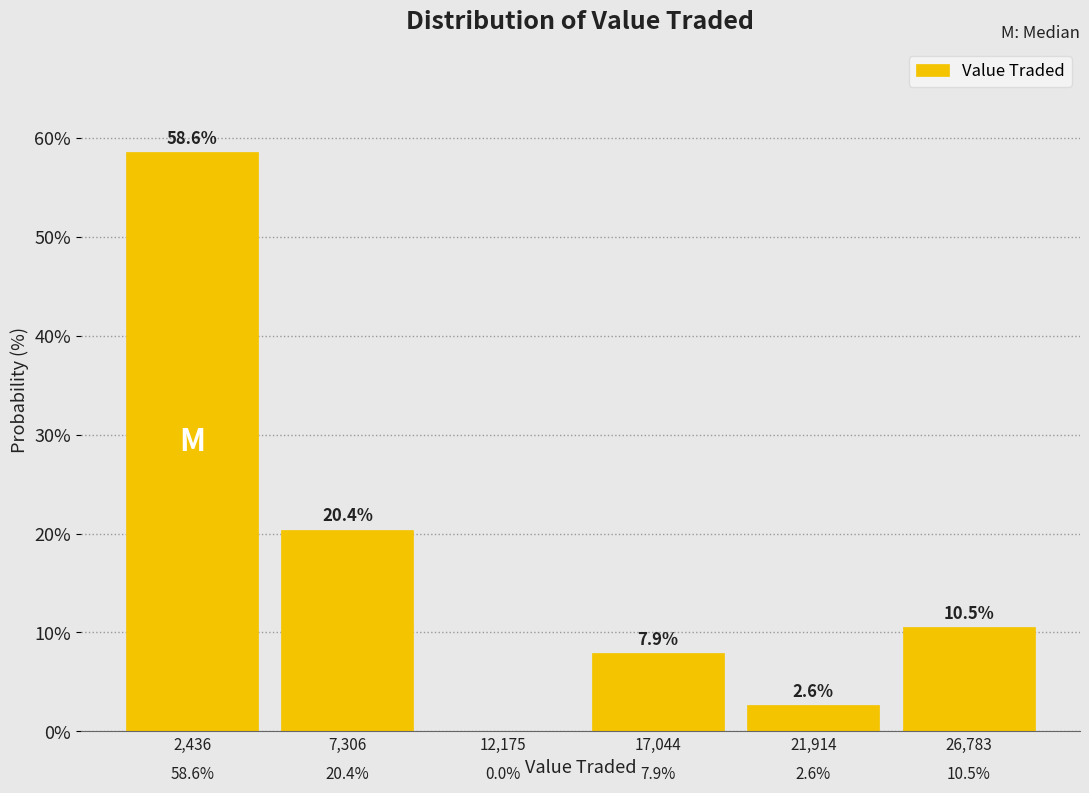

How tall is the bar that spans 24500 to 29000 on the x-axis? The bar edges are not printed on the chart, so give them approximately, as read against the axis.

10.5